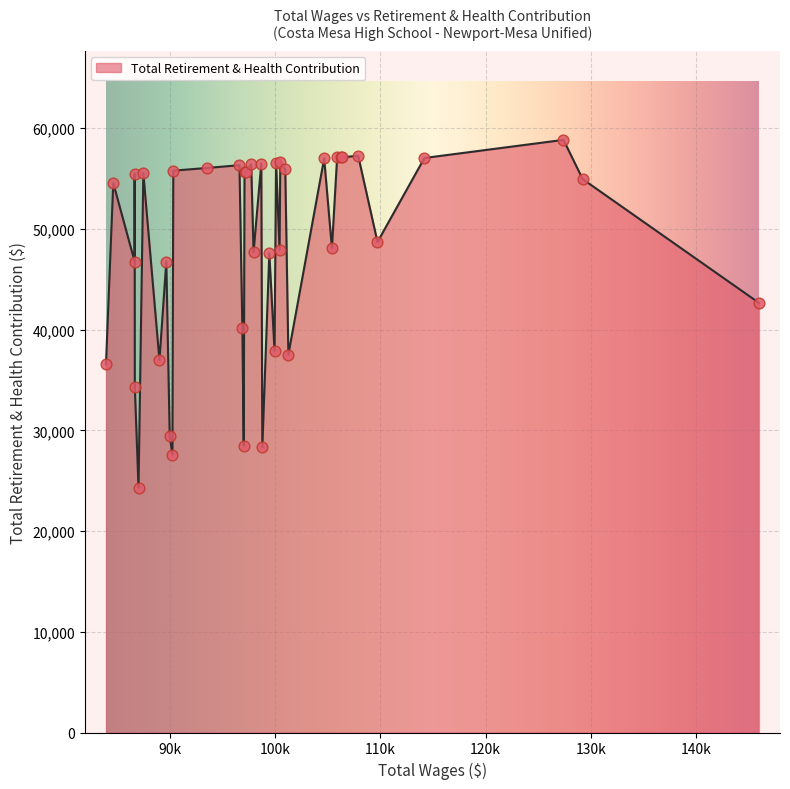

What is the smallest value displayed?

24313